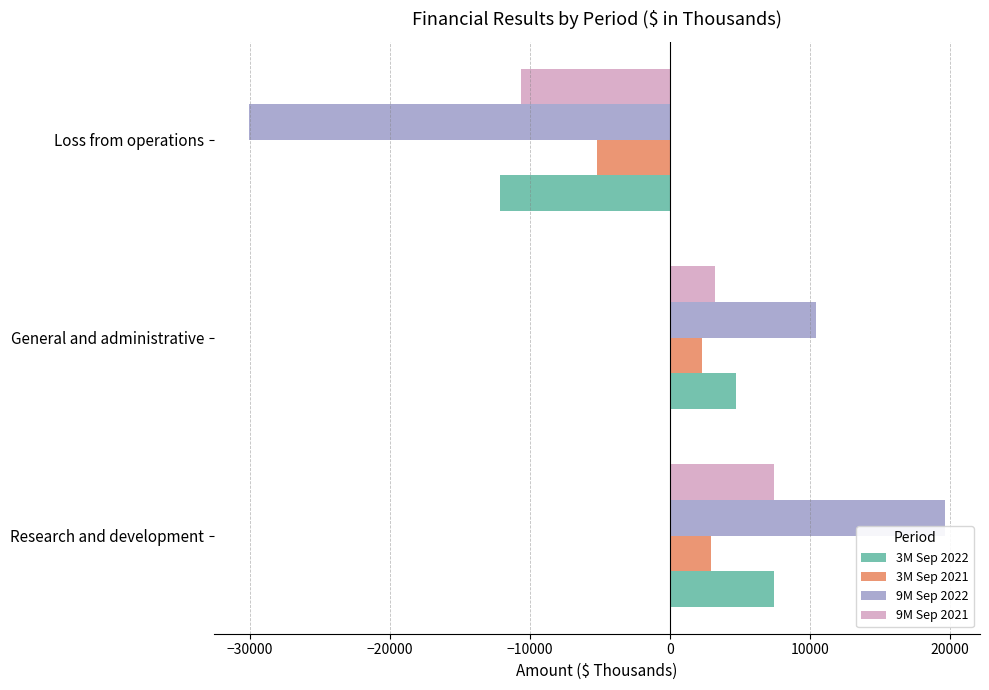

List the labels in order of 9M Sep 2021 value, largest first.

Research and development, General and administrative, Loss from operations